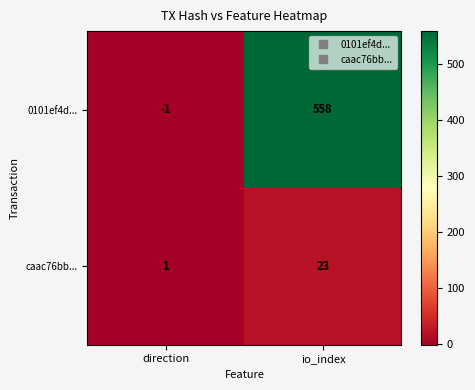

How many values in the 0101ef4d... series are below 558?

1